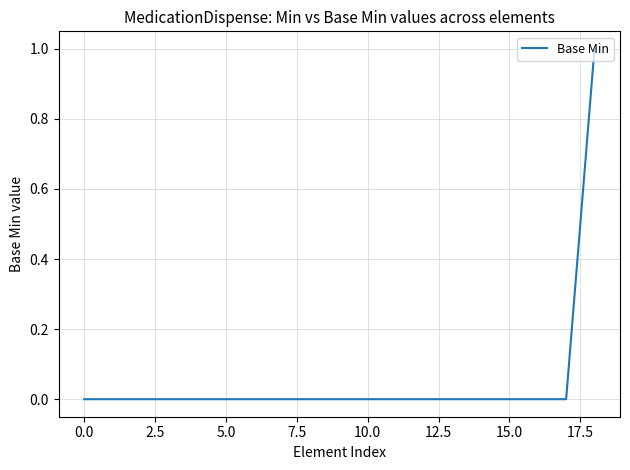

How many lines are shown in the chart?

1